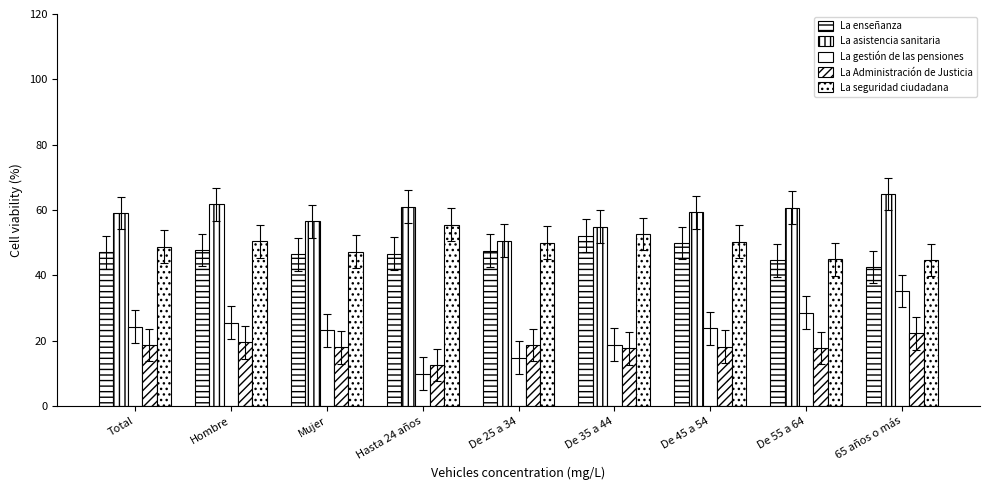

Count the number of data series in this chart.

5